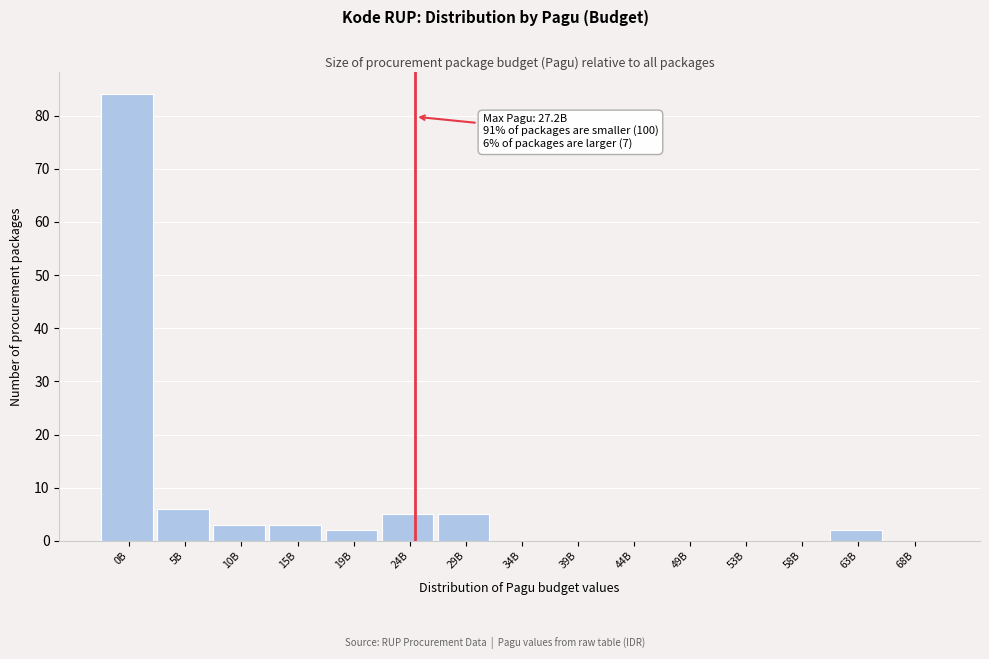

Reading right to left, what are all the values shown in this chart?

68B=0	63B=2	58B=0	53B=0	49B=0	44B=0	39B=0	34B=0	29B=5	24B=5	19B=2	15B=3	10B=3	5B=6	0B=84